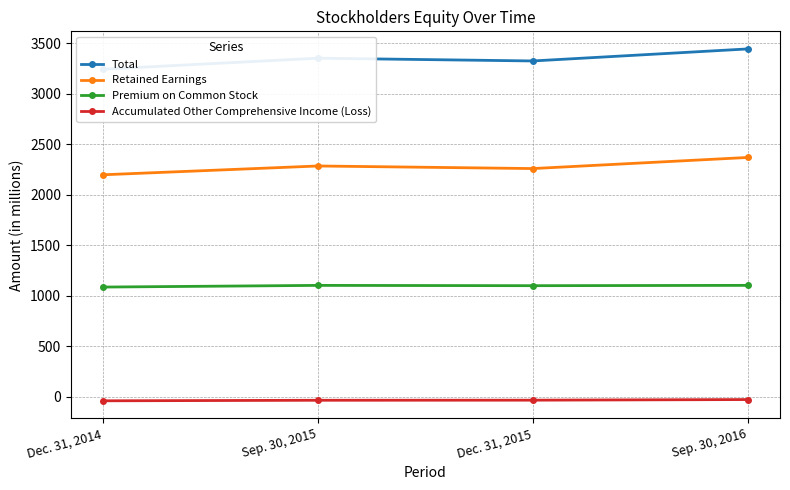

What is the spread (max minus min) of values at Sep. 30, 2016?

3474.2